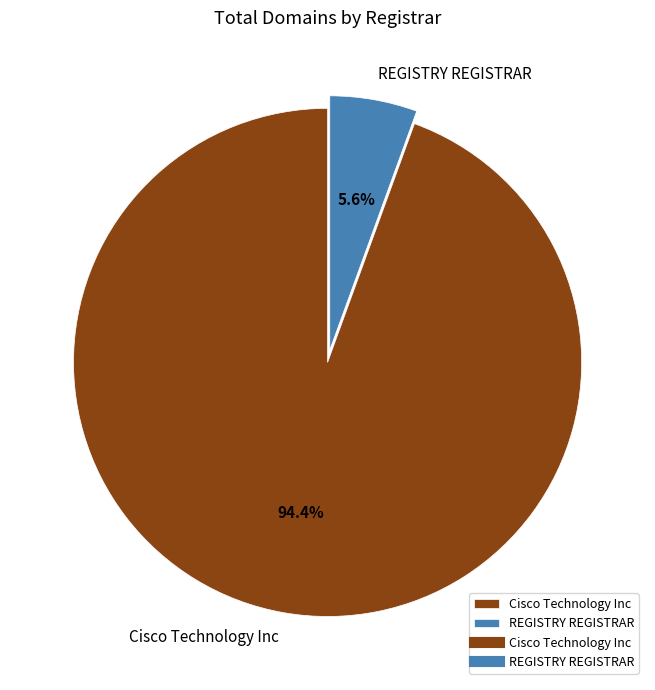

Is it true that REGISTRY REGISTRAR is 20% of the pie?

False